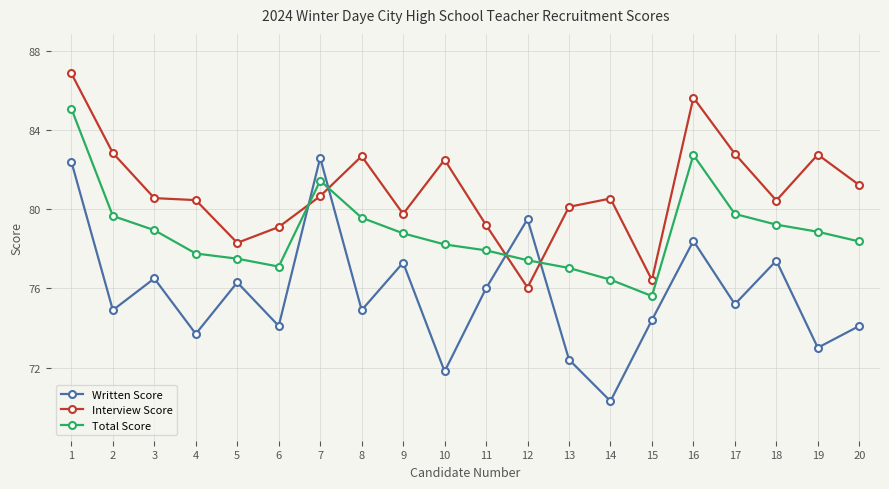

Where is the first local maximum for Written Score?

3